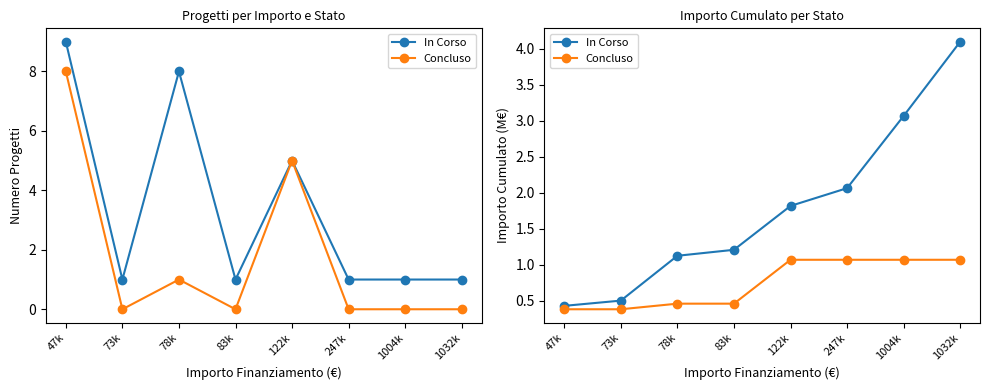

True or false: Concluso and In Corso intersect in this chart.

False